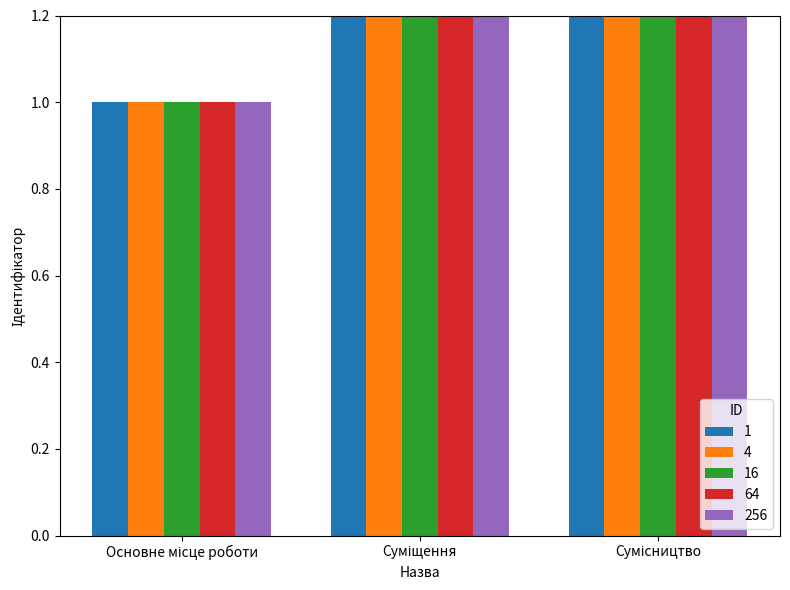

At which label is 256 closest to 2?

Суміщення